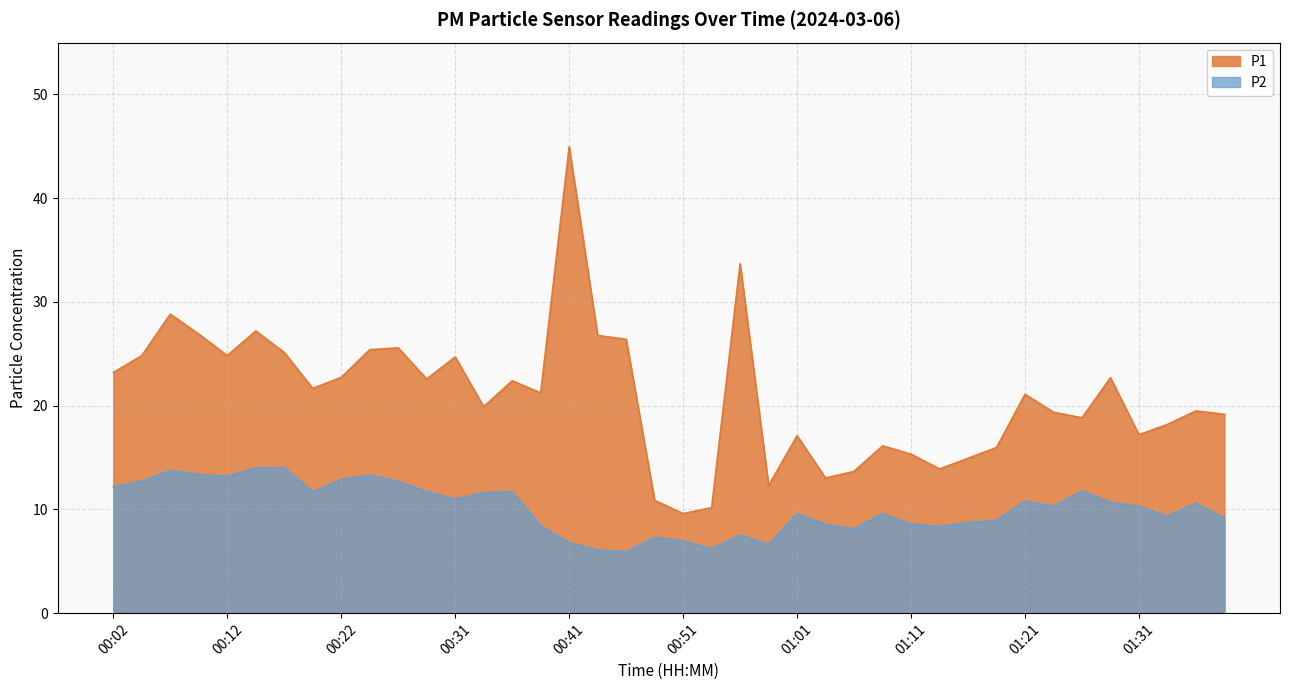

Is the value of P1 at 00:59 greater than the value of P2 at 00:36?

Yes